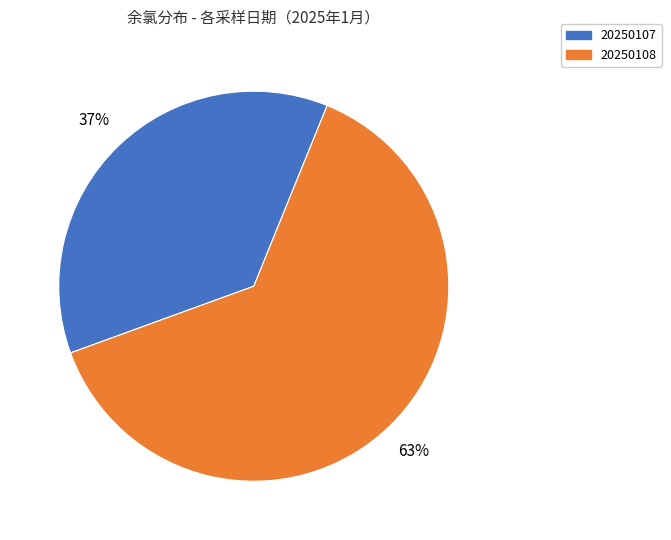

Do 20250108 and 20250107 together represent more than half of the pie?

Yes